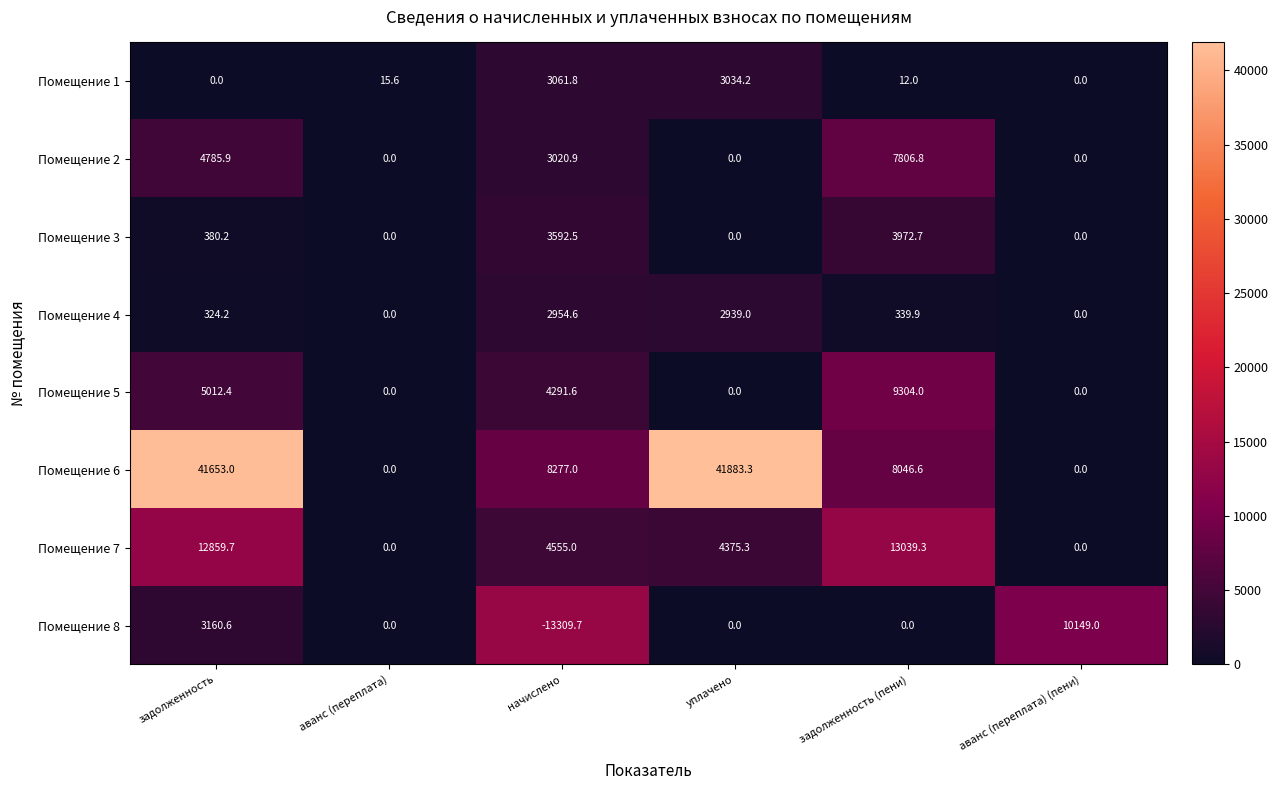

What value does the Помещение 1 series have at уплачено?

3034.2